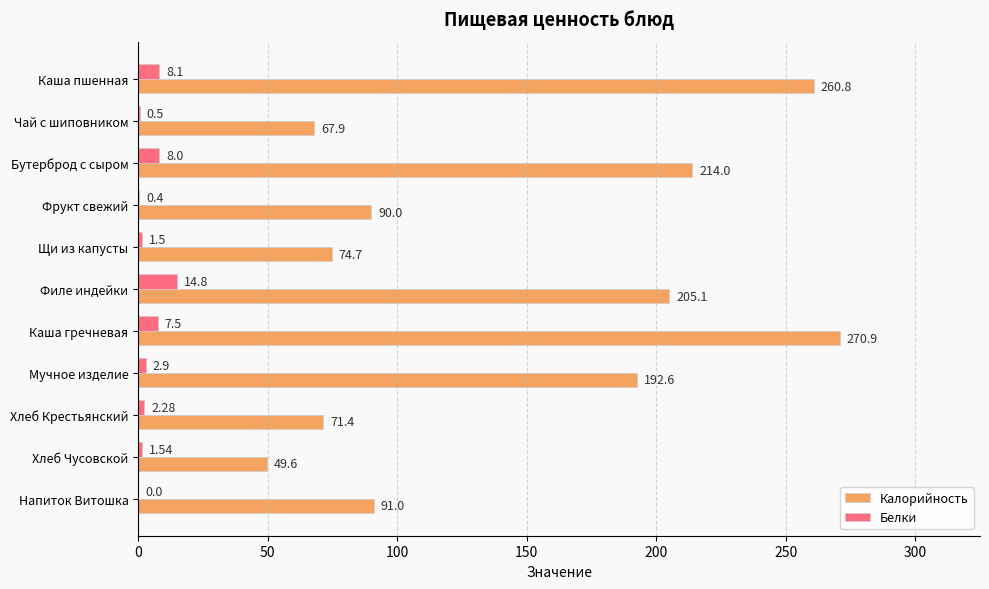

Between Бутерброд с сыром and Филе индейки, which series saw the biggest shift?

Калорийность